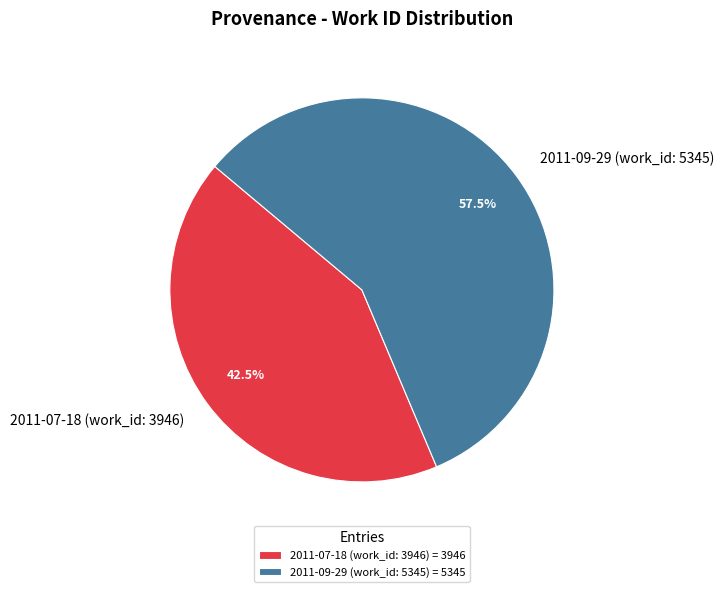

Is there any slice that represents more than half of the pie?

Yes